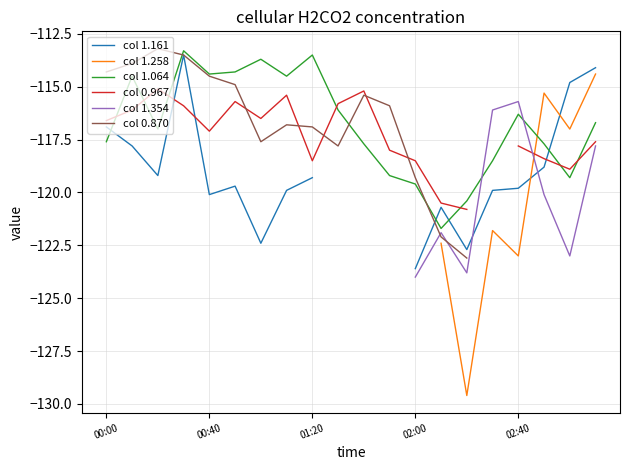

What is the maximum value for col 1.064?

-113.3